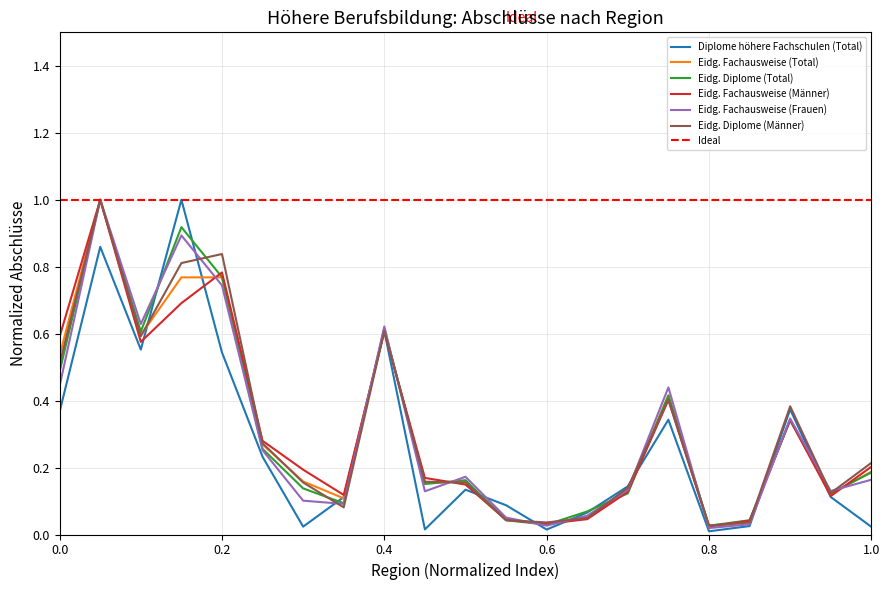

Does the chart display data point markers on the line(s)?

No